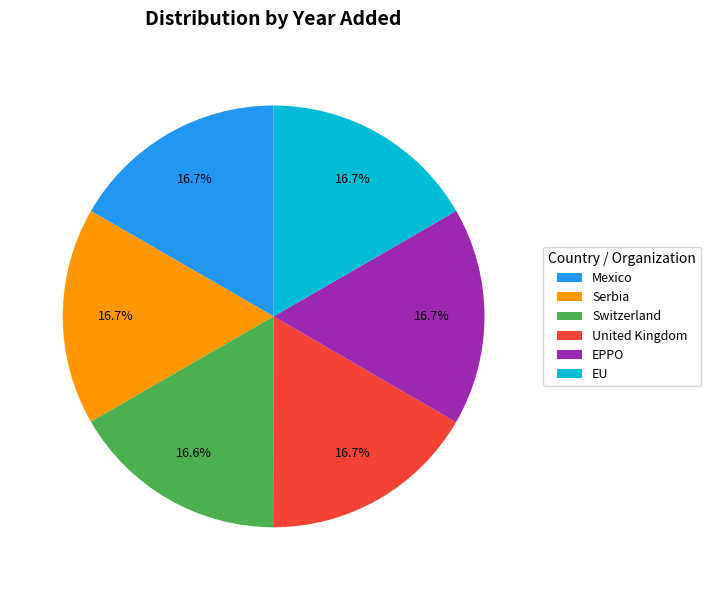

Combined, what portion of the pie is Switzerland and EU?

33.3%